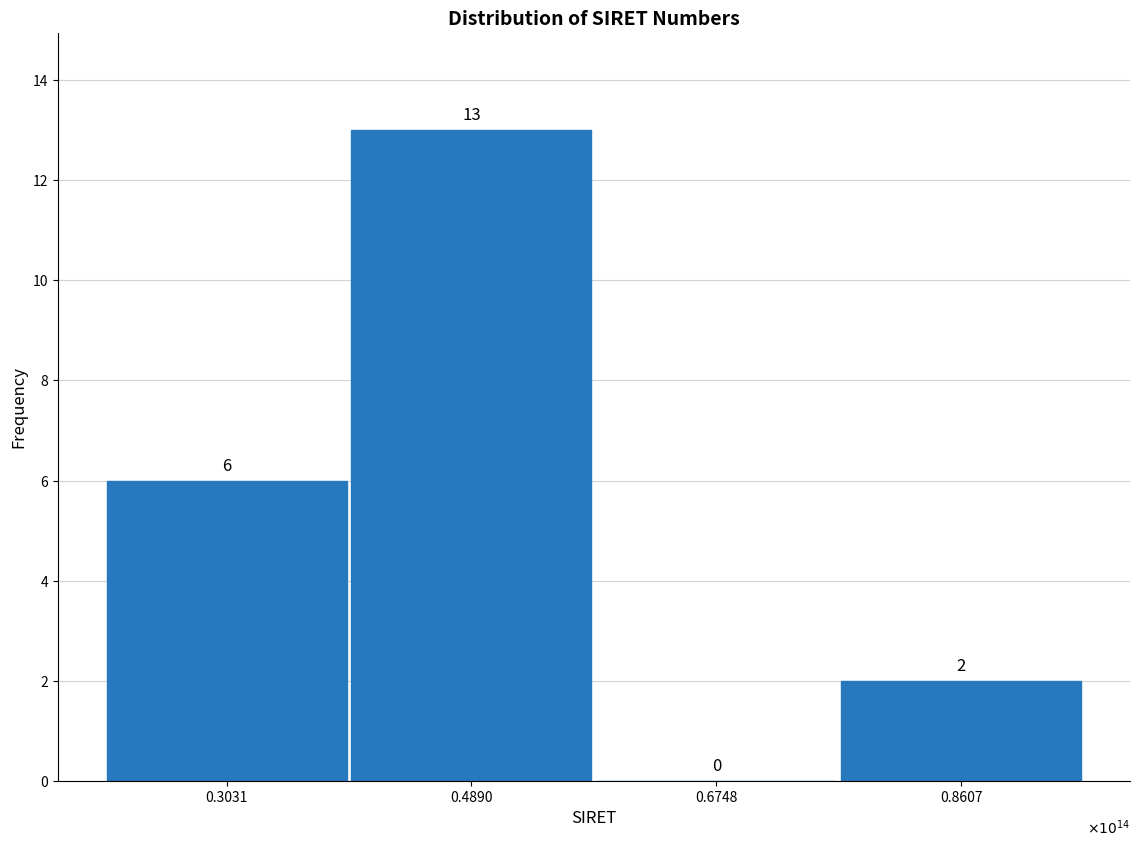

Reading left to right, what are all the values shown in this chart?

0.3031=6	0.4890=13	0.6748=0	0.8607=2